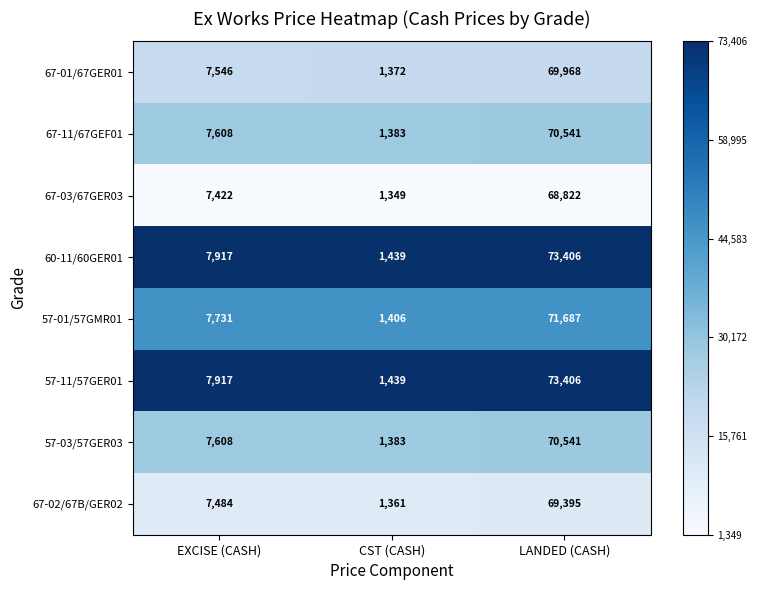

The value of 57-03/57GER03 at CST (CASH) is 355. True or false?

False